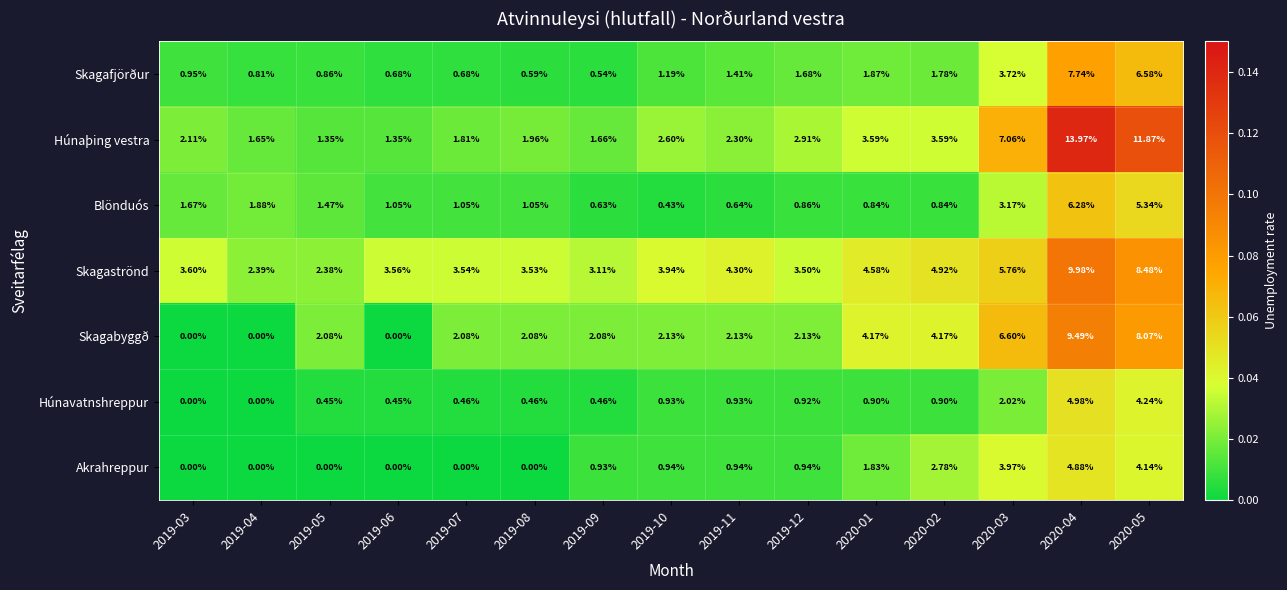

Which series has the widest spread of values?

Húnaþing vestra